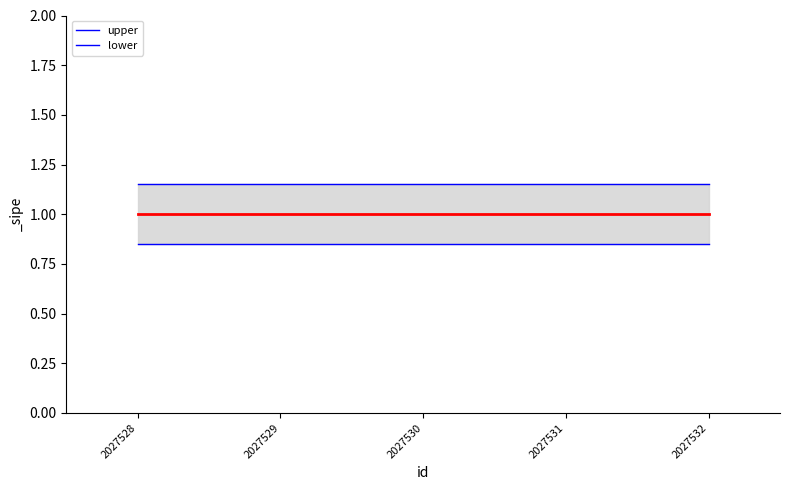

Which series has the largest range (max minus min)?

upper